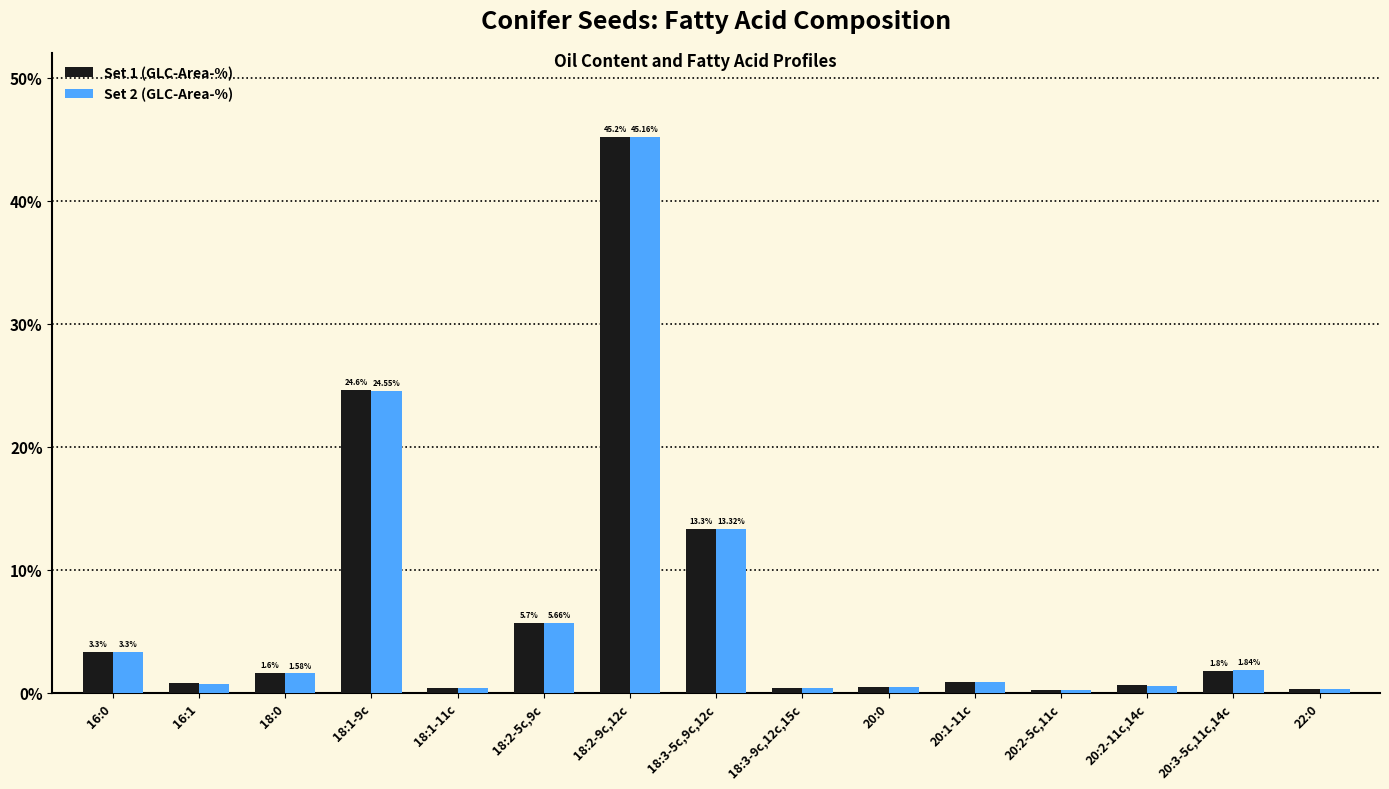

What is the total value across all series at 20:2-11c,14c?

1.2